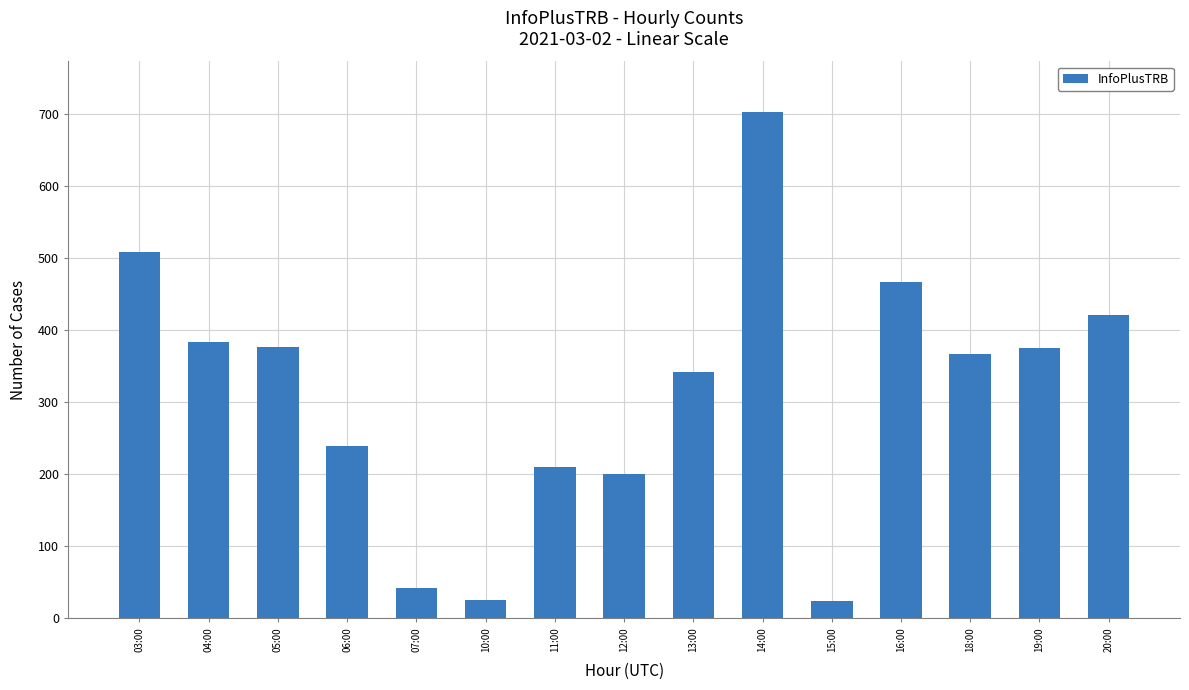

What is the difference between the maximum and minimum values?

678